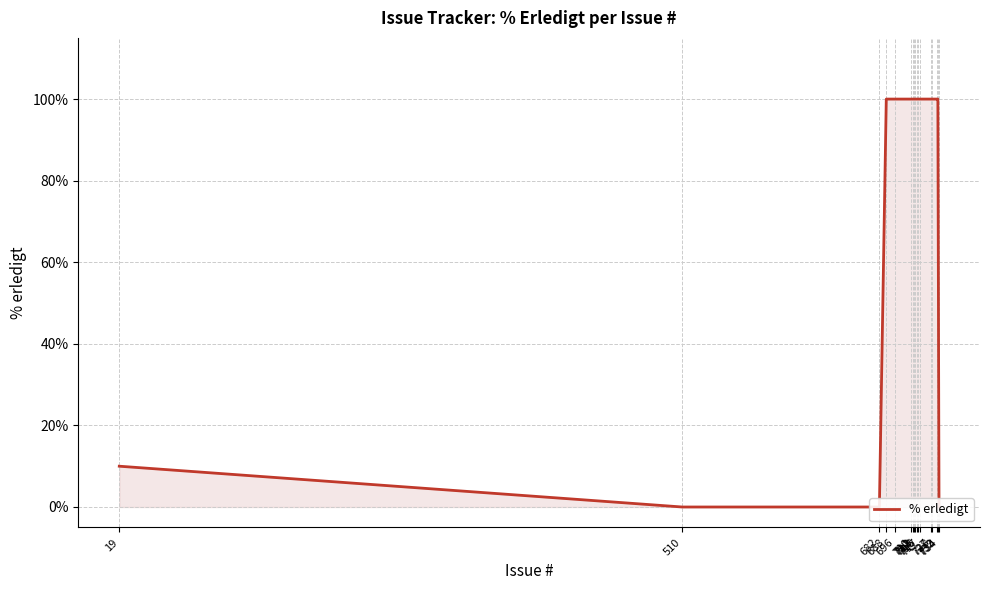

Reading left to right, extract all data points from this chart.

19=10	510=0	682=0	688=100	696=100	710=100	711=100	712=100	713=100	715=100	716=100	717=100	727=100	728=100	732=100	733=100	734=0